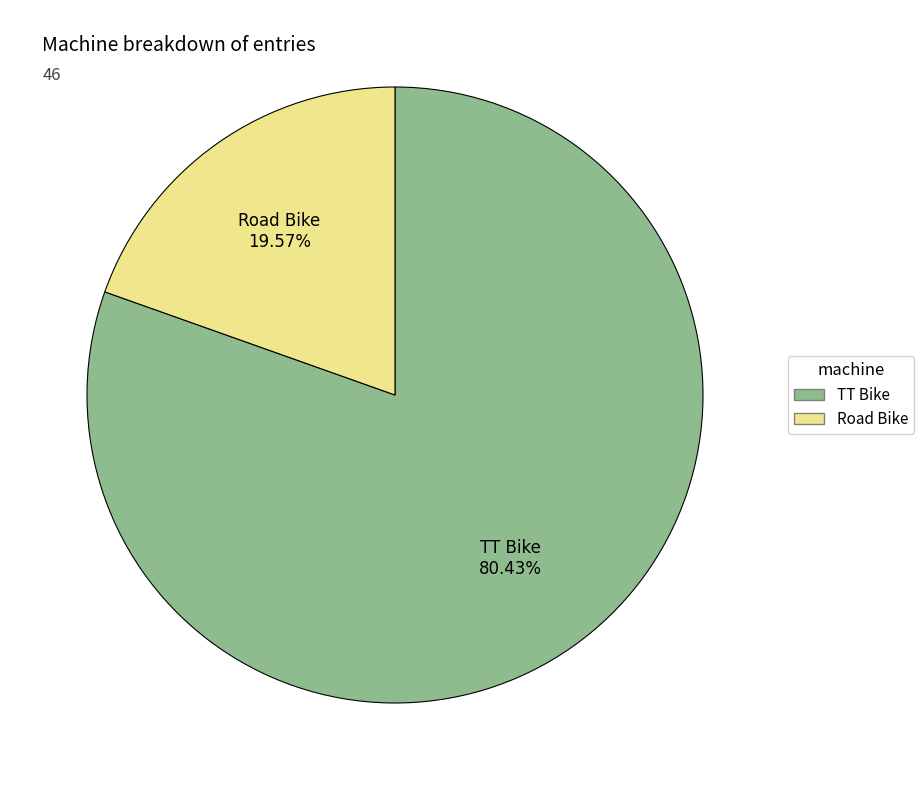

Between Road Bike and TT Bike, which is larger?

TT Bike